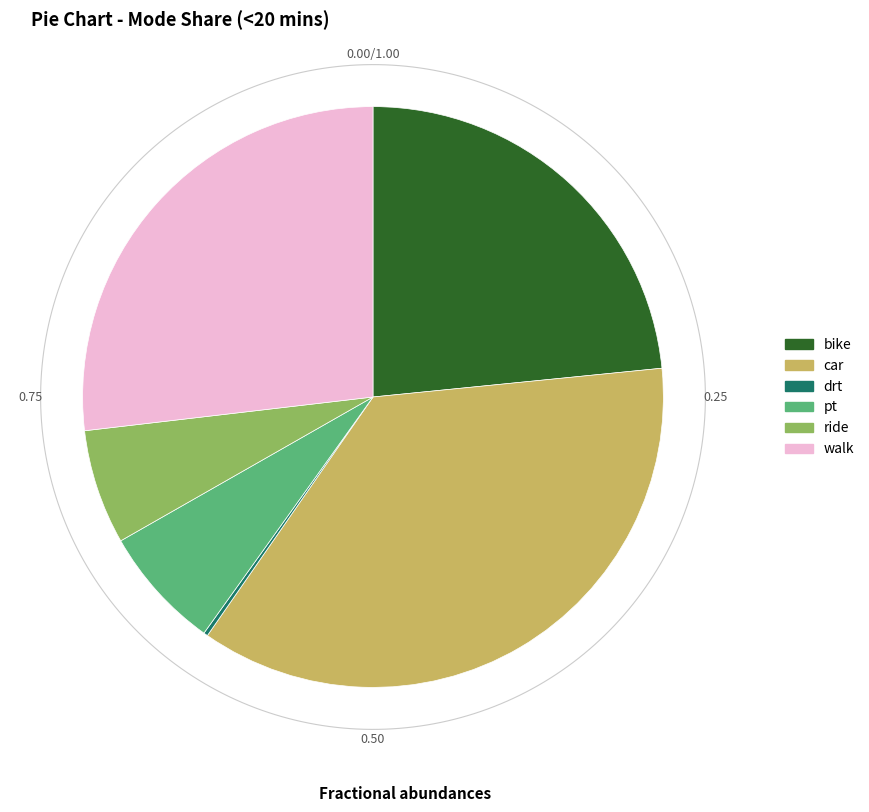

The bike slice represents 18% of the pie. True or false?

False